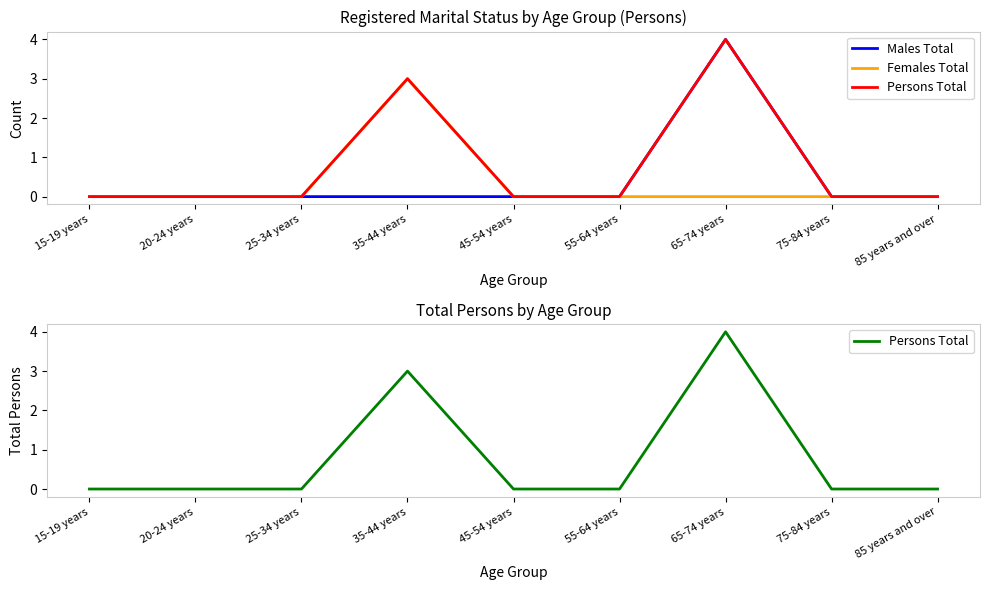

Which series has the largest total across all categories?

Persons Total